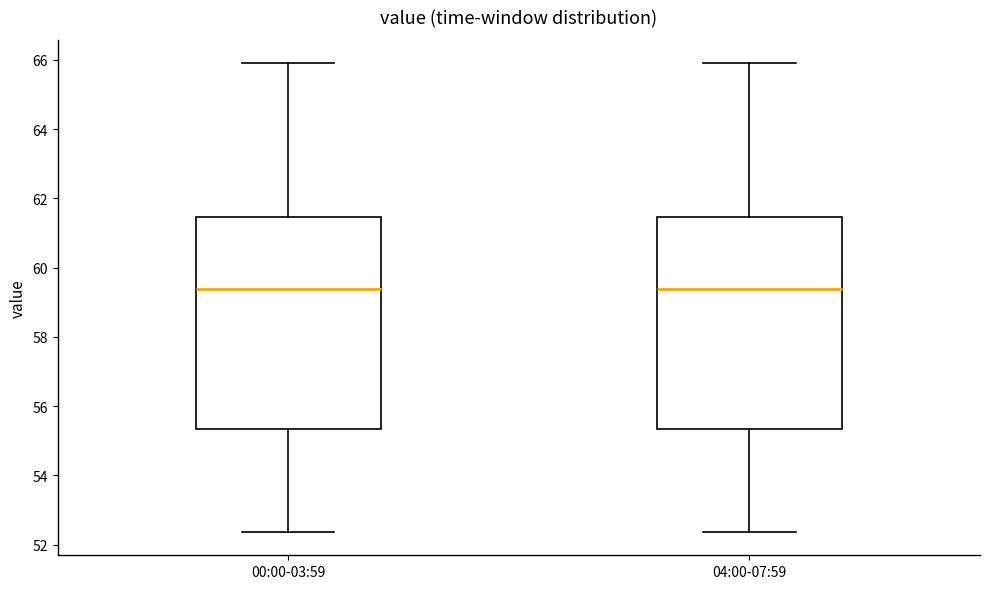

Where is the lower edge of the box for 00:00-03:59 on the y-axis? The values are not printed on the chart, so give them approximately, as read against the axis.

55.4